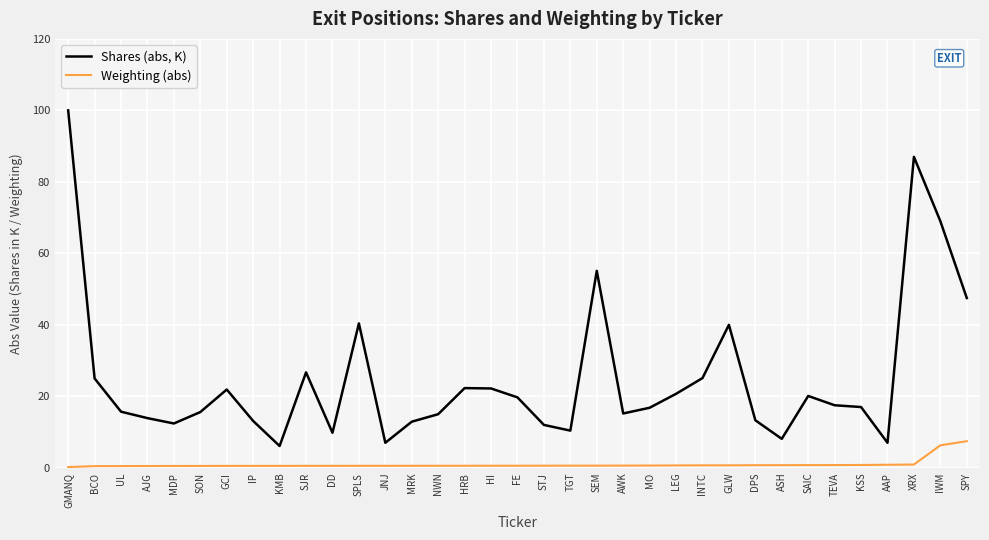

At which label does Weighting (abs) reach its peak?

SPY